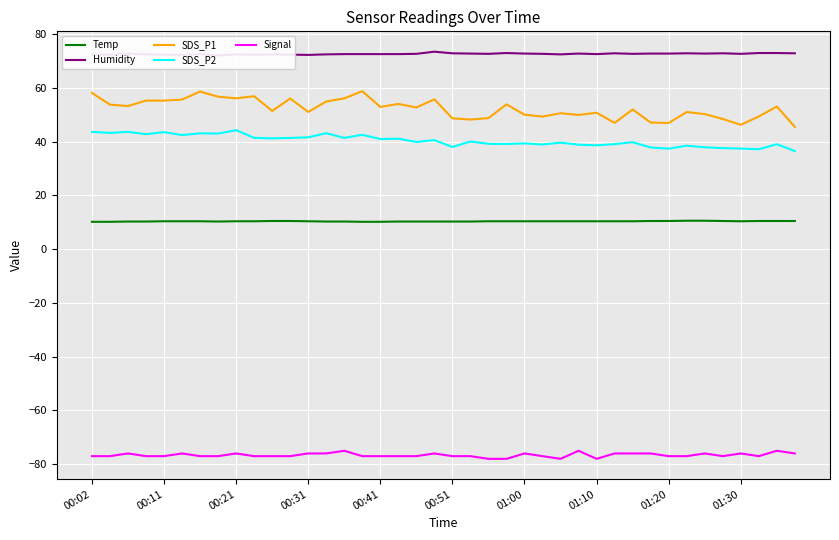

Is it true that SDS_P1 equals 55.3 at 00:11?

True